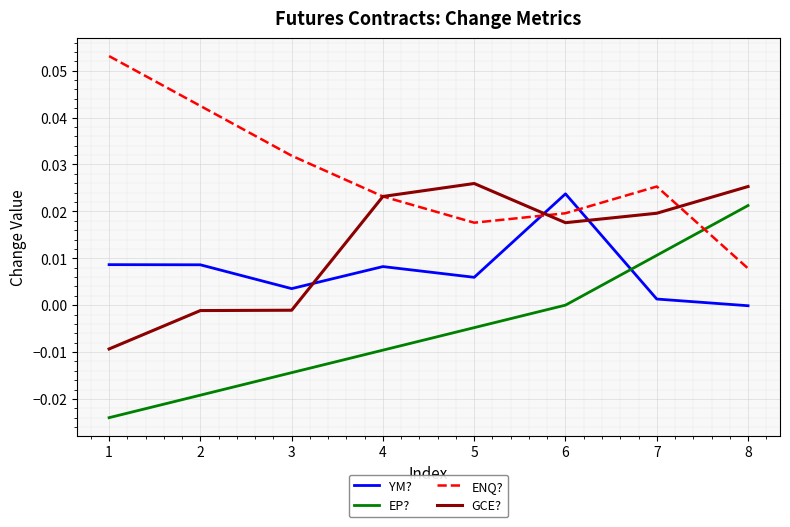

Which series changed the most between 4 and 7?

EP?